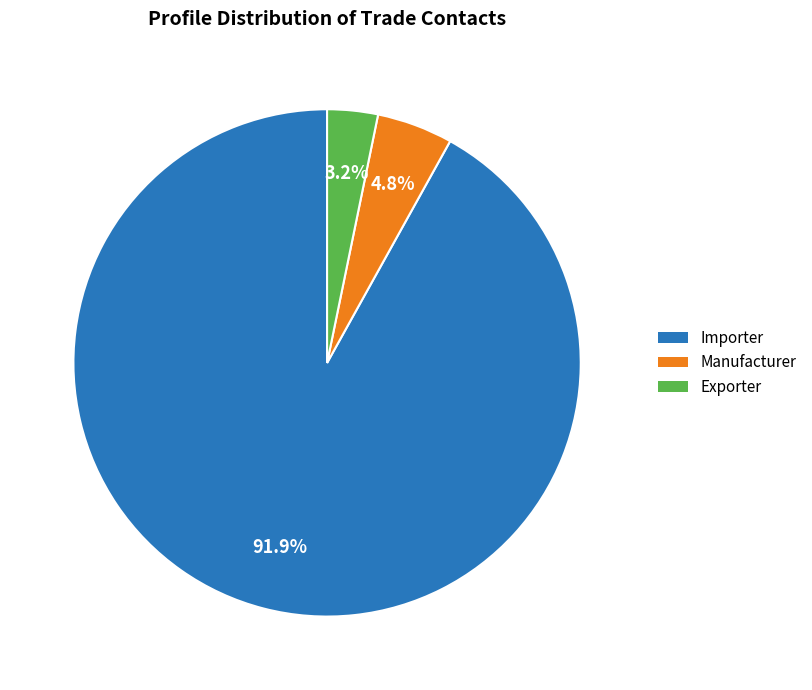

What is the largest slice in the pie chart?

Importer